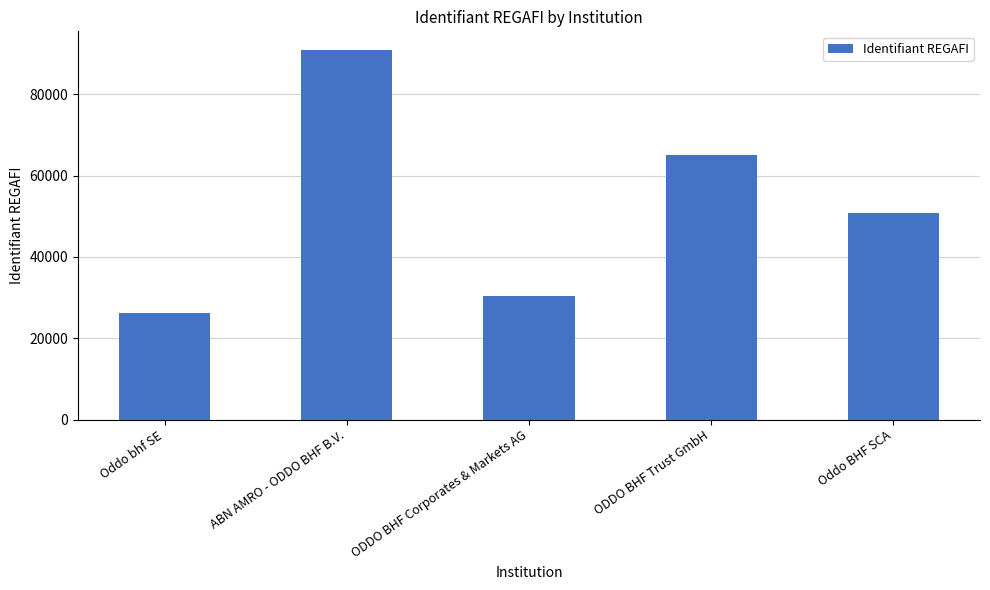

Which category has the highest value across all series?

ABN AMRO - ODDO BHF B.V.